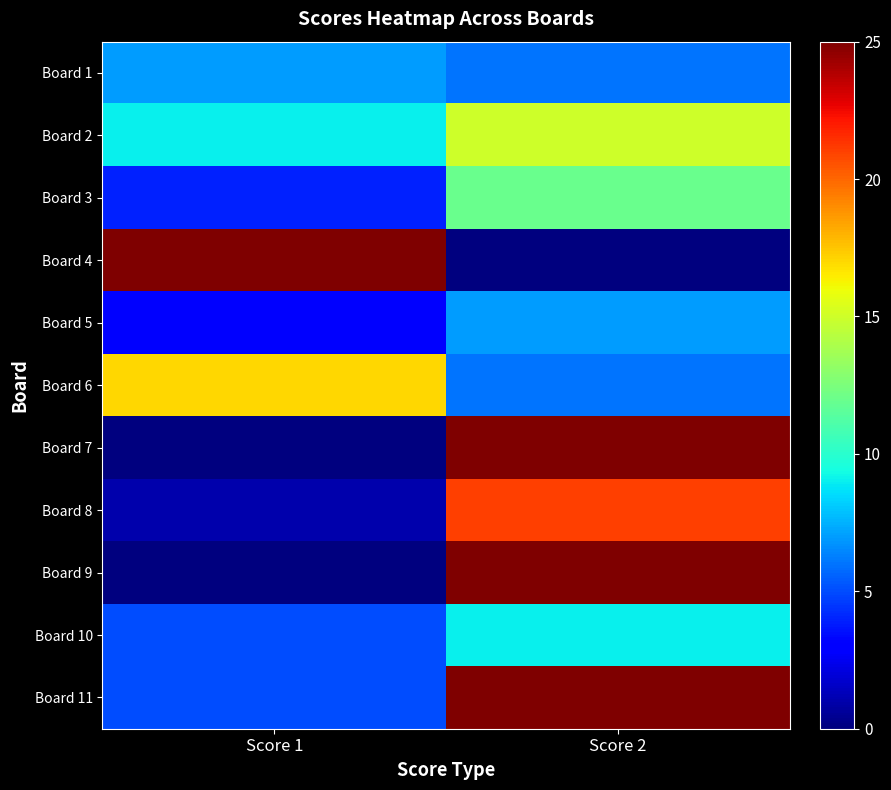

Rank the series by their maximum value, from highest to lowest.

Board 4, Board 7, Board 9, Board 11, Board 8, Board 6, Board 2, Board 3, Board 10, Board 1, Board 5